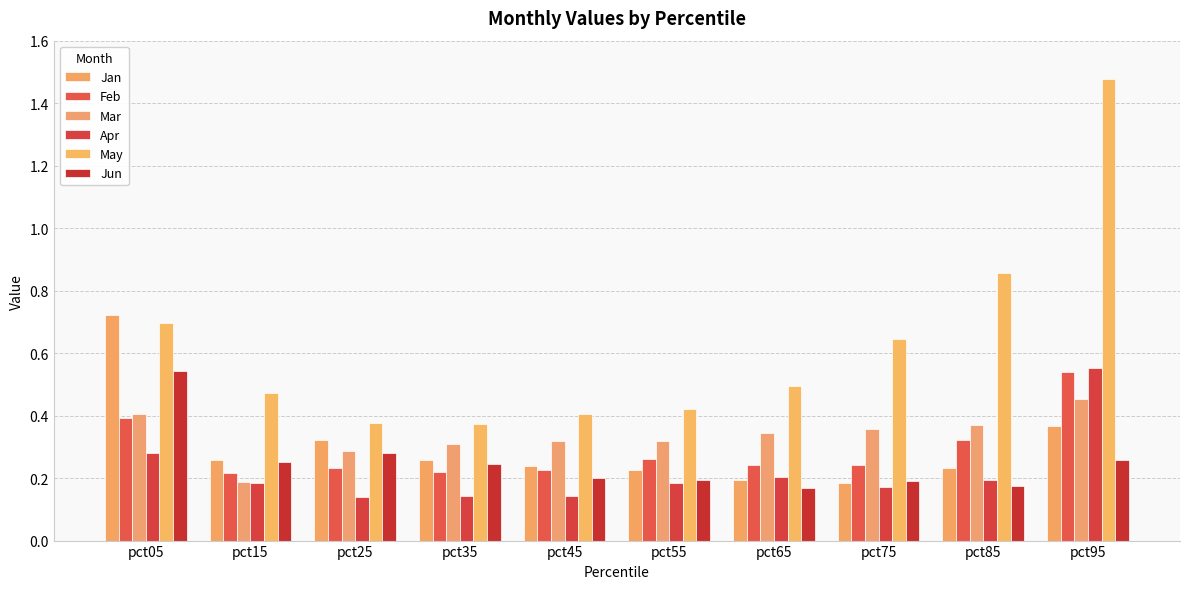

Are the bars horizontal?

No